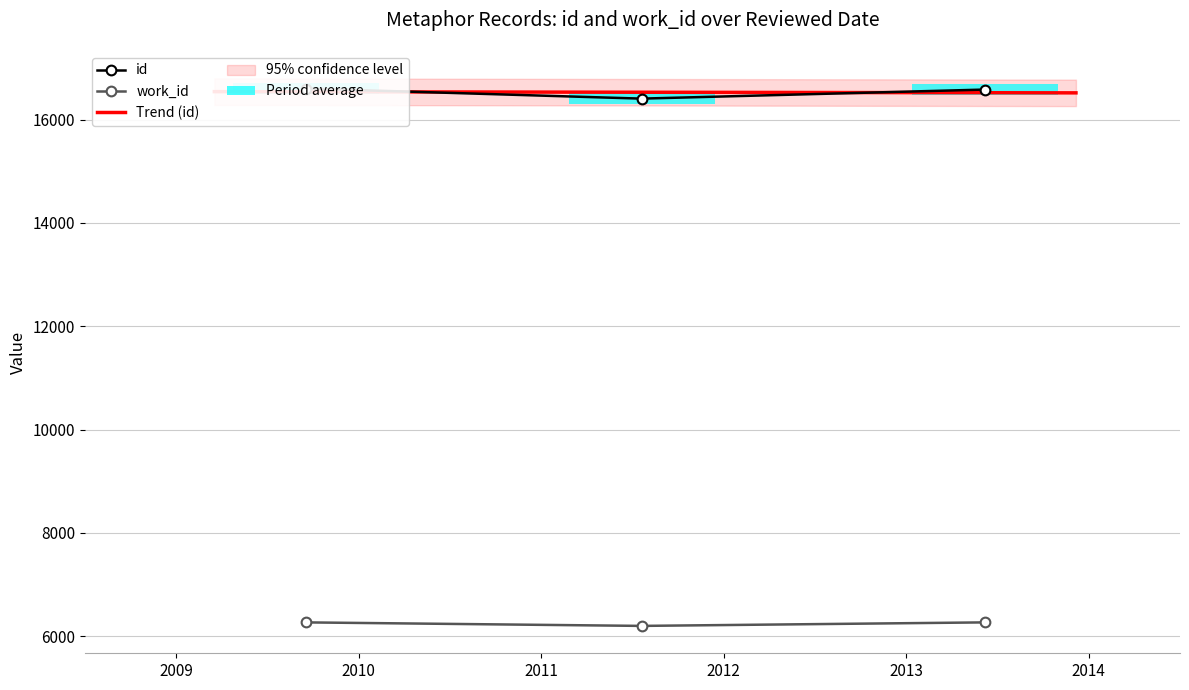

What are all the series names shown in the legend?

id, work_id